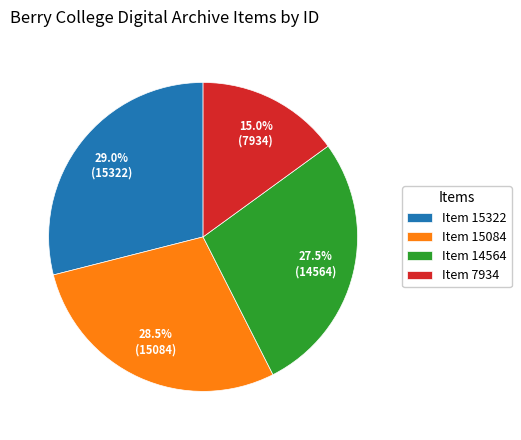

Does any single category account for the majority?

No